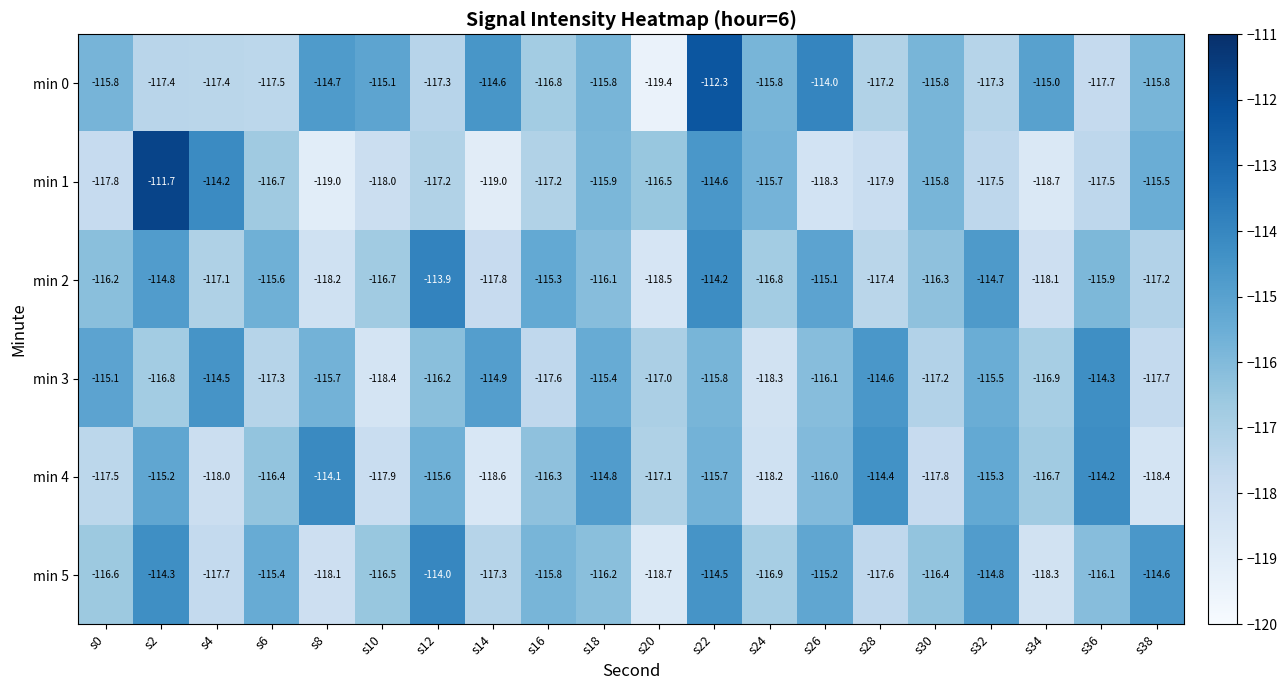

True or false: min 3 has a value of -118.3 at s24.

True